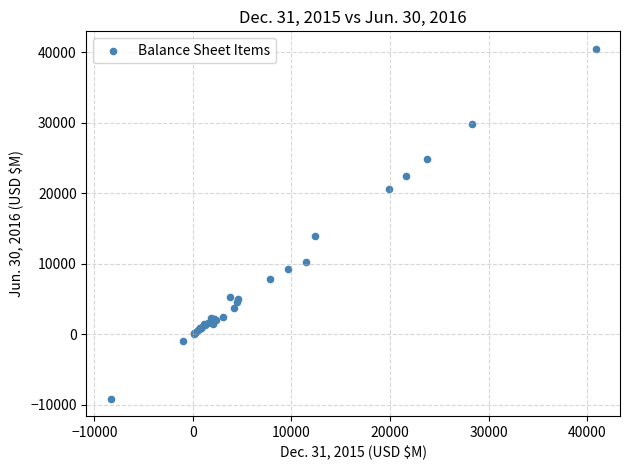

What Y value in the scatter plot is closest to 15664?

13982